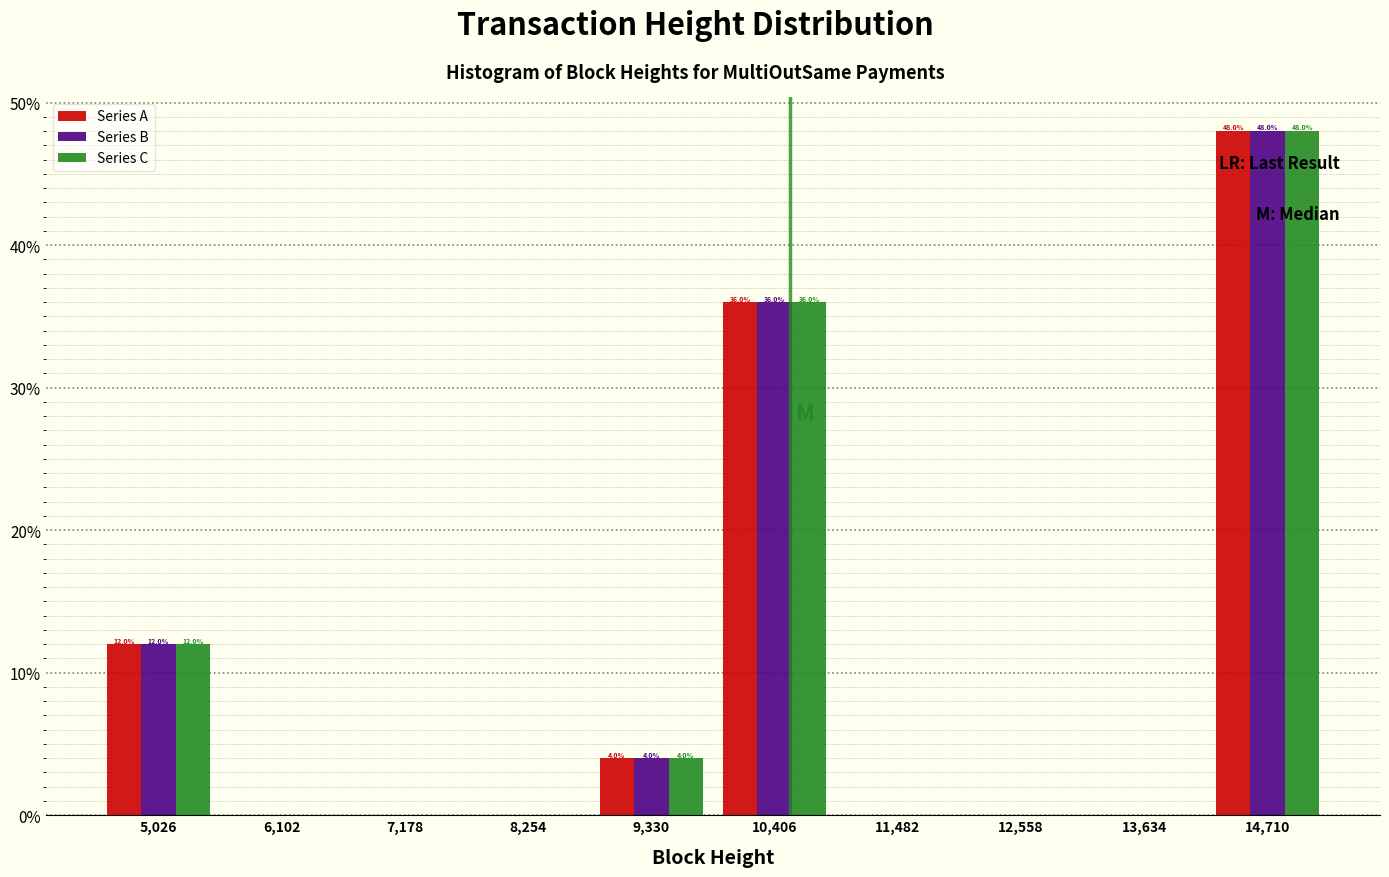

In the Series A series, which range on the x-axis has the tallest bar?

14200 to 15200